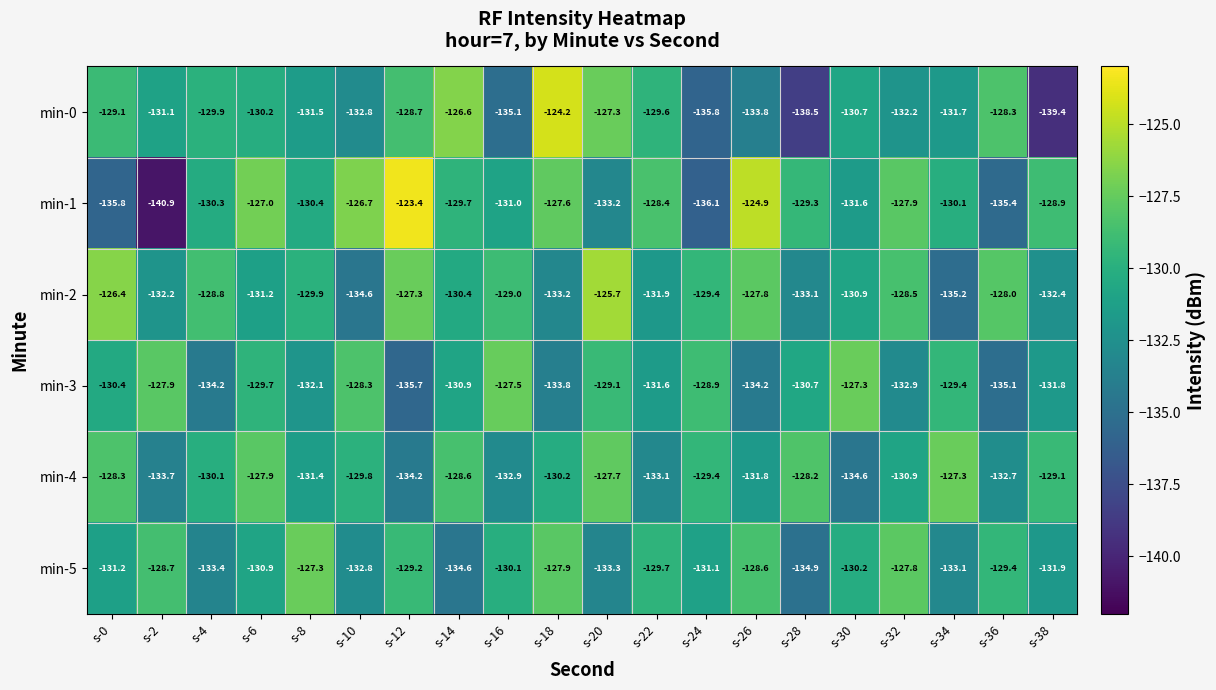

The min-0 series shows -130.7 at s-30. True or false?

True